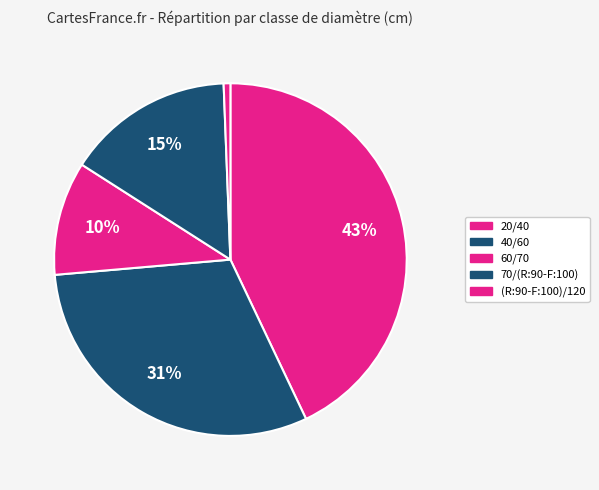

Rank the categories by value from lowest to highest.

(R:90-F:100)/120, 60/70, 70/(R:90-F:100), 40/60, 20/40